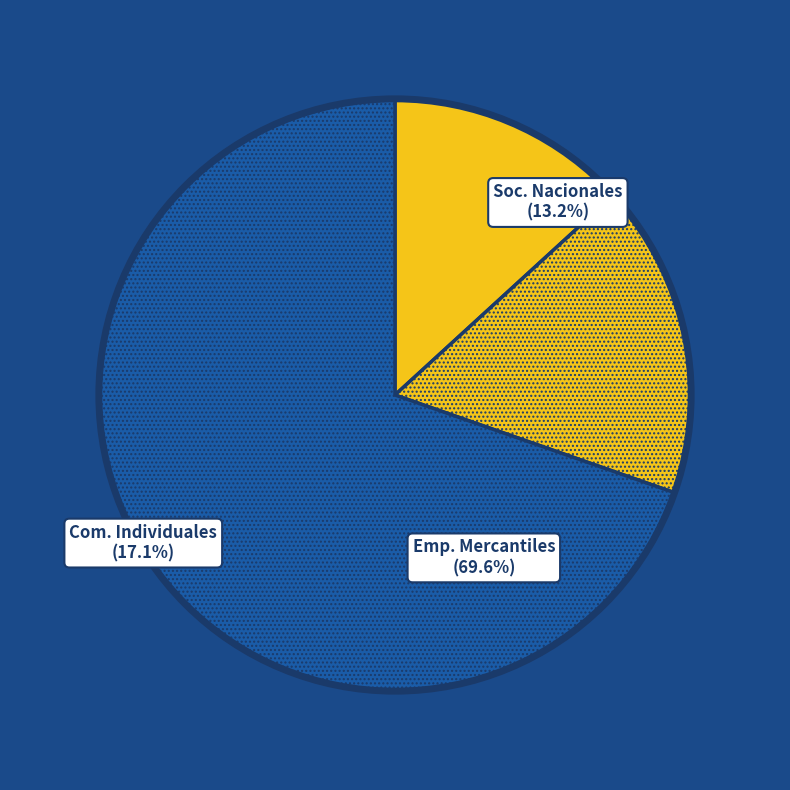

How many segments does this pie chart have?

3